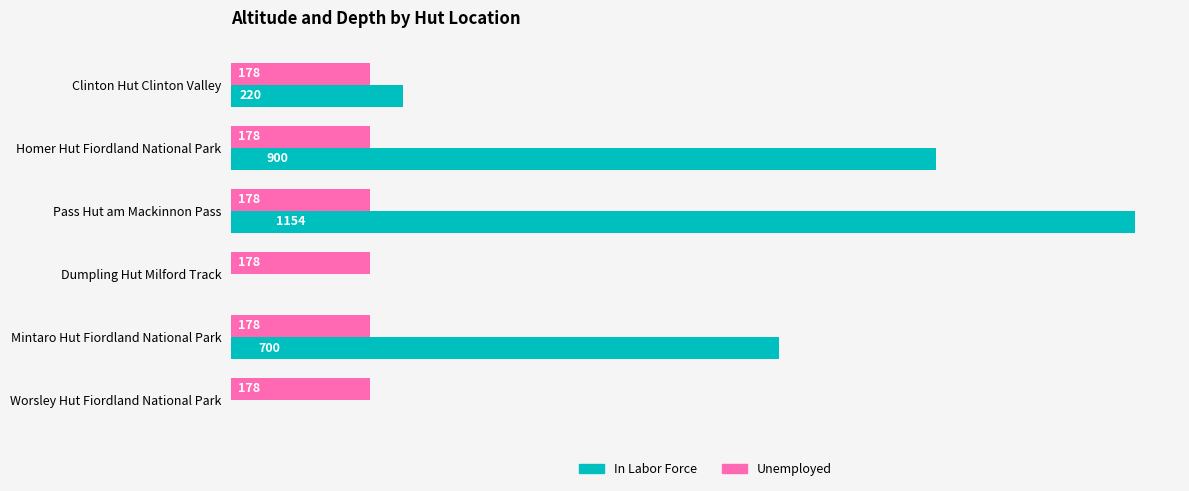

Which category has the highest value in the In Labor Force series?

Pass Hut am Mackinnon Pass